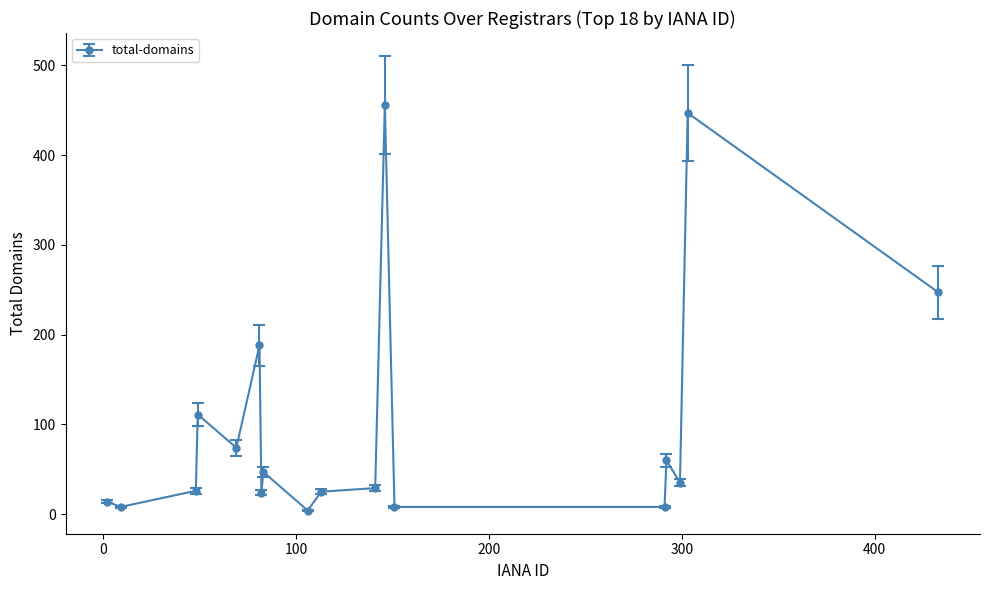

True or false: there are more than 2 points higher than both neighbors.

True